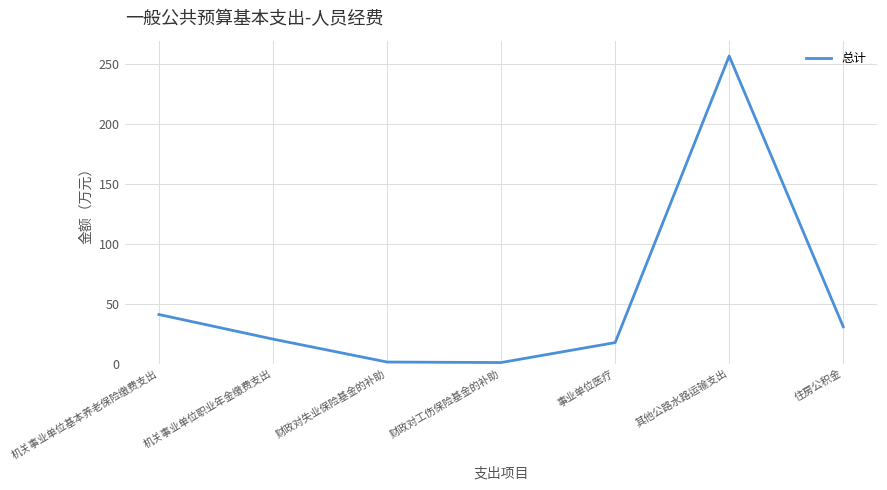

Is it true that the value at 机关事业单位基本养老保险缴费支出 is 12.5?

False